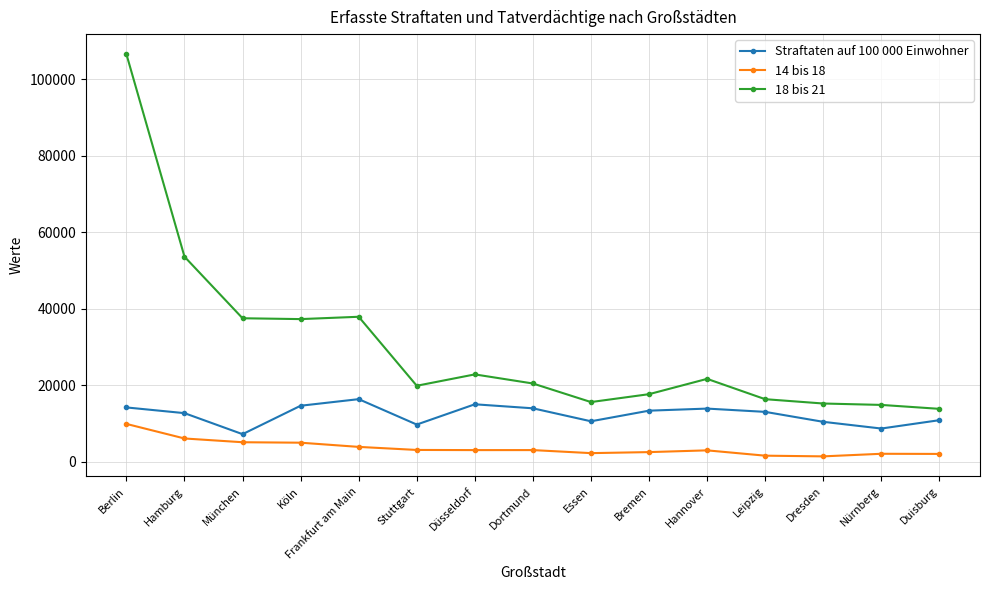

What is the sum of the 18 bis 21 values at Köln and Düsseldorf?

60028.0